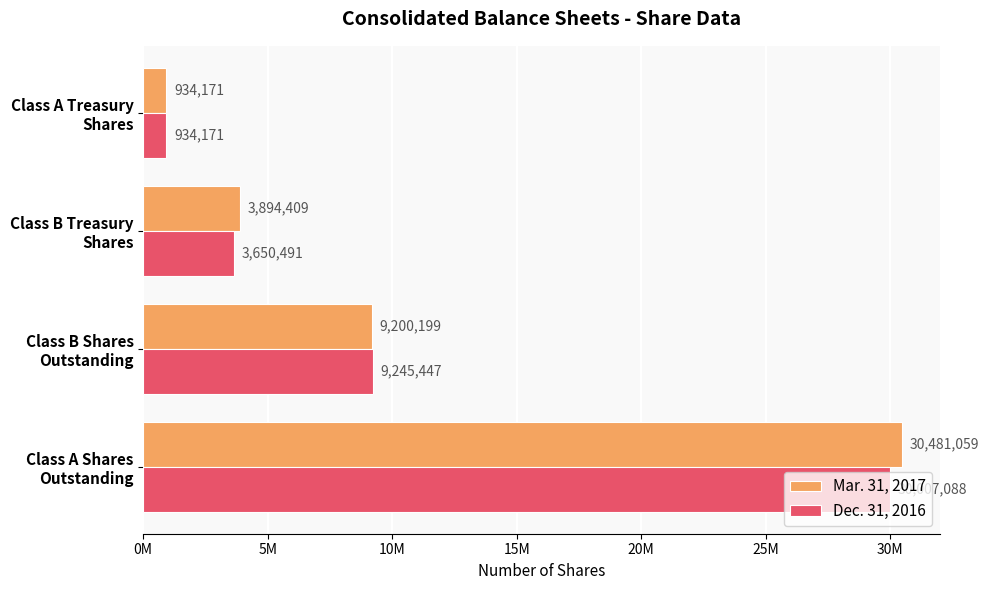

What are all the series names shown in the legend?

Mar. 31, 2017, Dec. 31, 2016